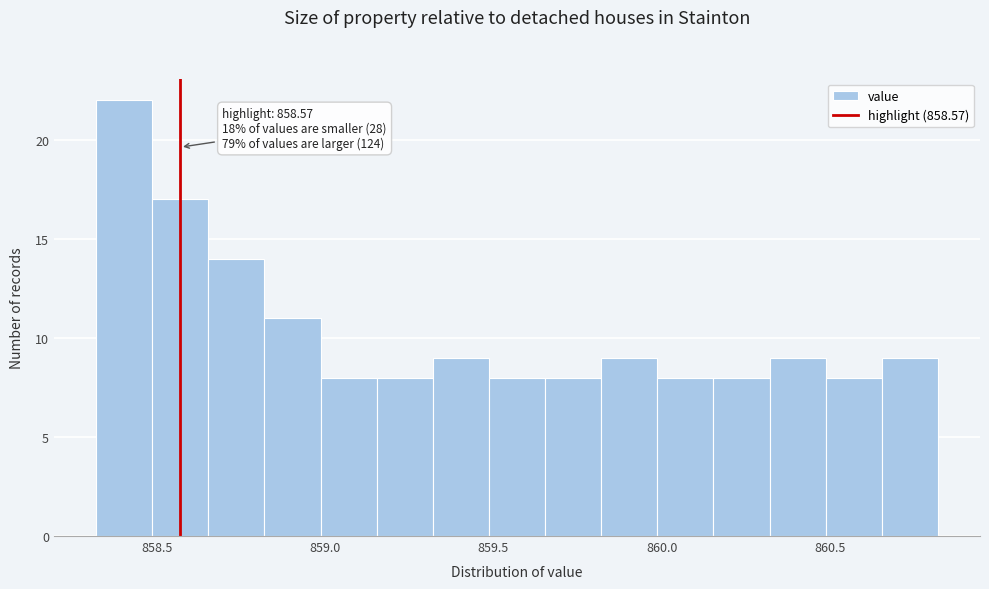

Read against the x-axis, roughly where is the centre of the tallest bar?

858.40